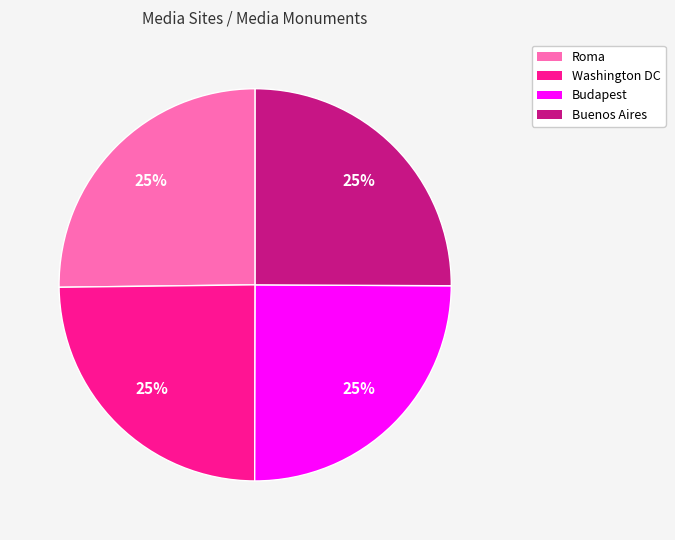

Does any single category account for the majority?

No